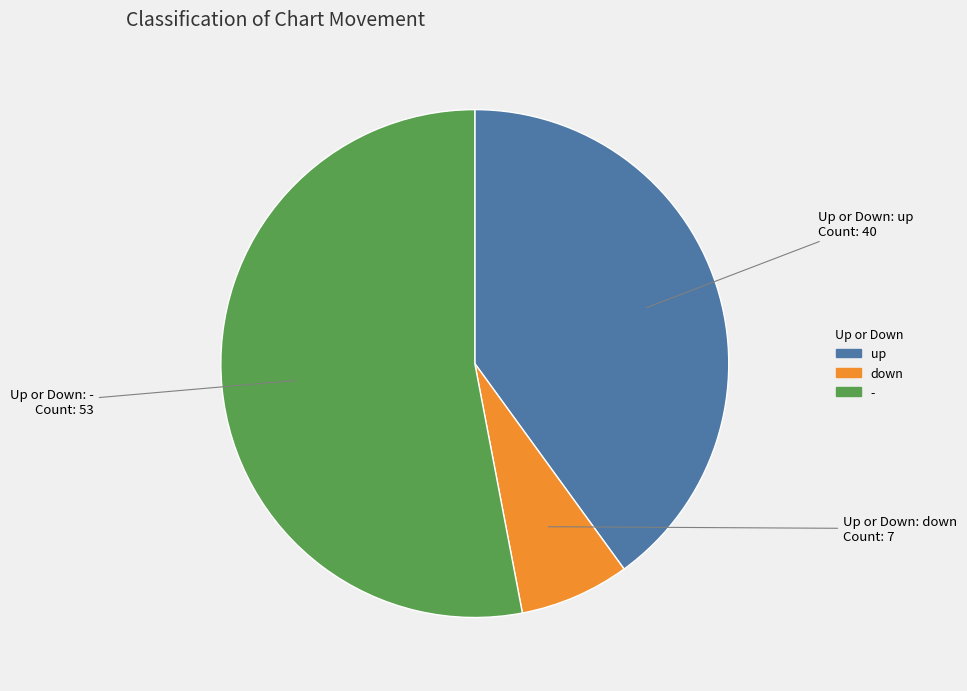

Does down account for over 50% of the chart?

No